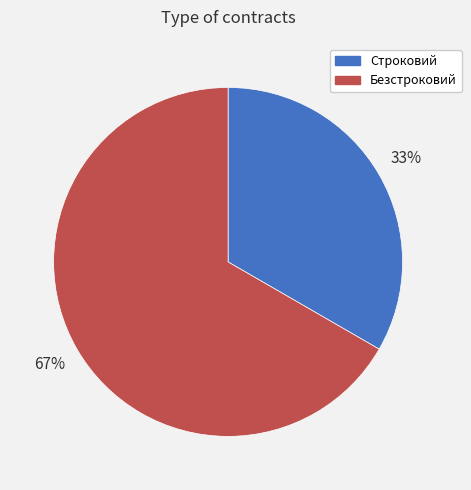

What is the ratio of the value at Безстроковий to the value at Строковий?

2.0